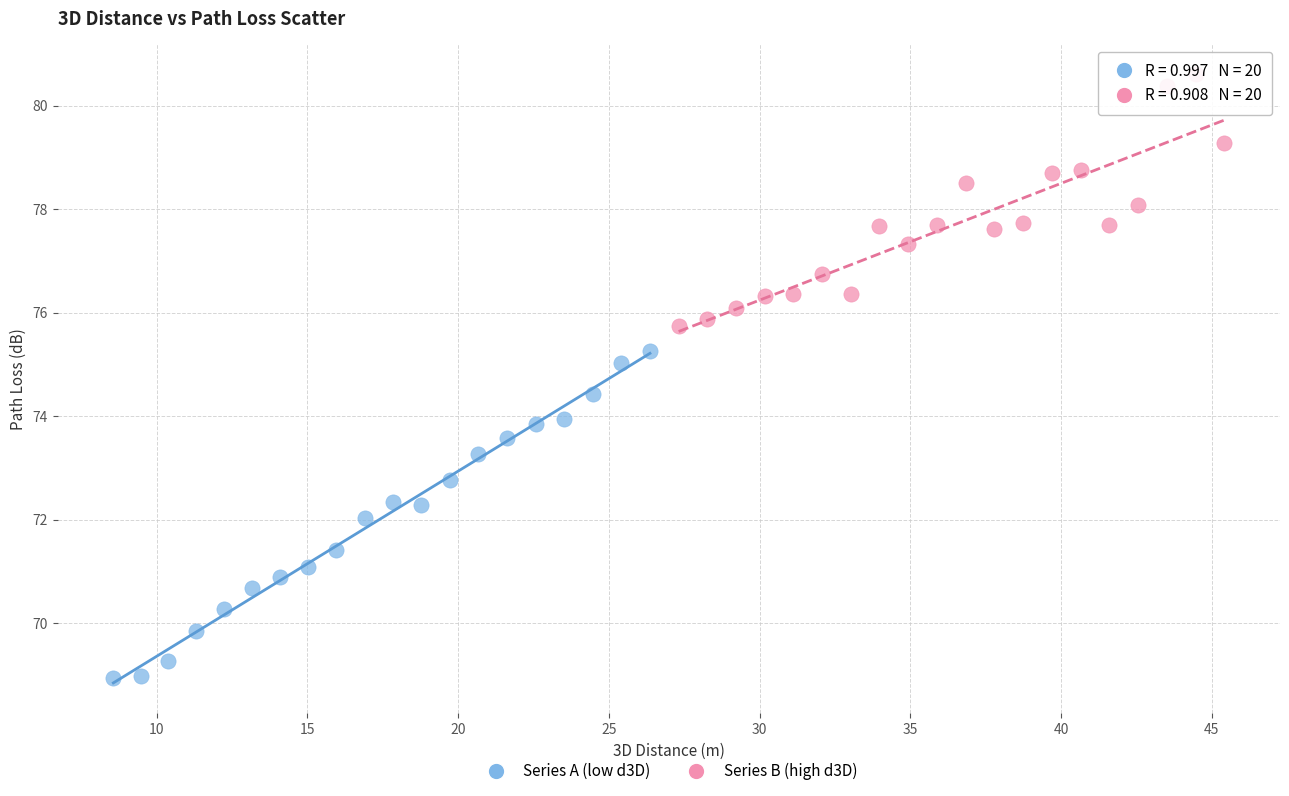

What are all the series names shown in the legend?

Series A (low d3D), Series B (high d3D)